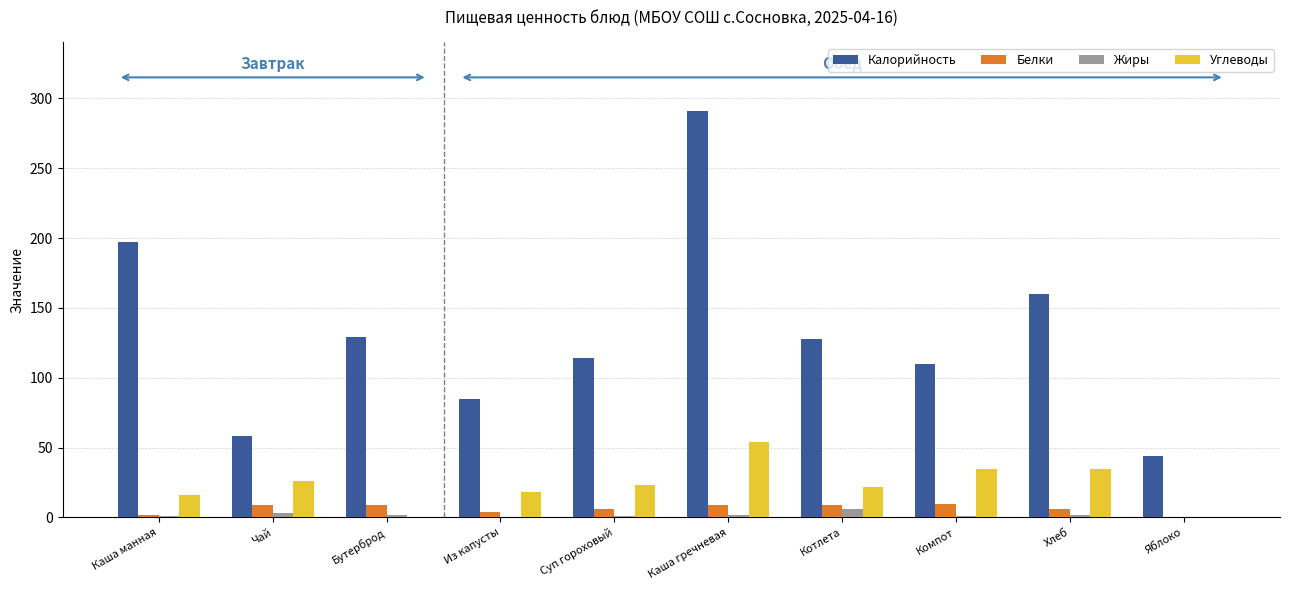

The Белки series shows 6 at Хлеб. True or false?

True